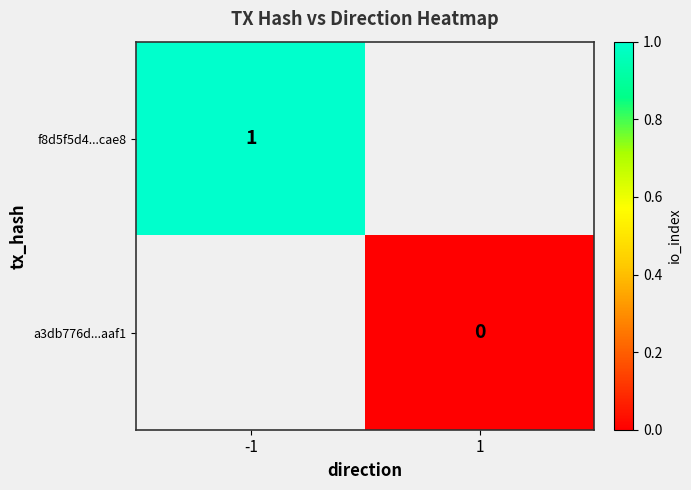

The value of f8d5f5d4...cae8 at -1 is 1. True or false?

True